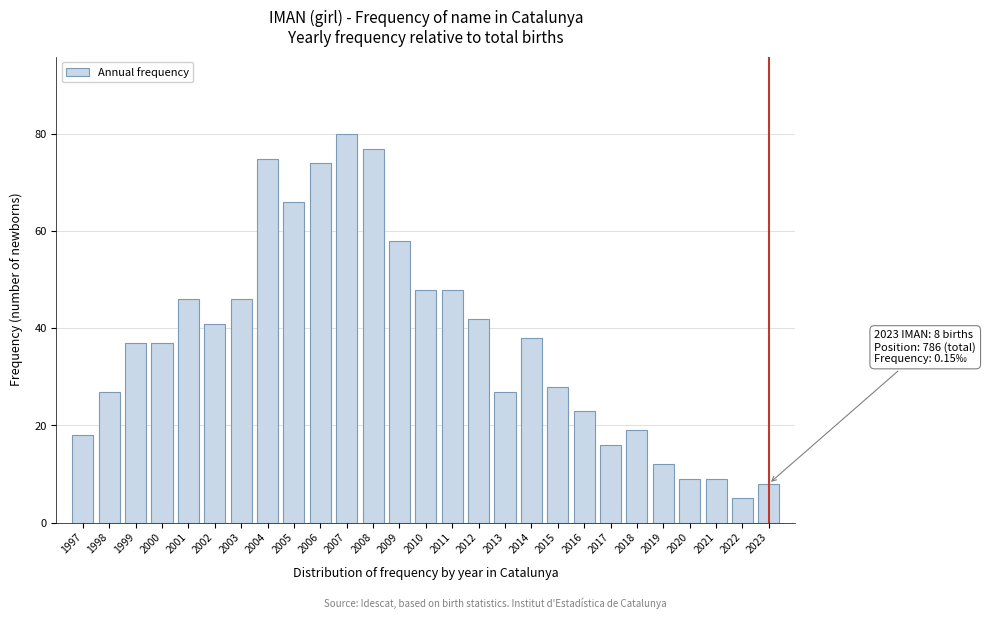

Reading left to right, what are all the values shown in this chart?

18	27	37	37	46	41	46	75	66	74	80	77	58	48	48	42	27	38	28	23	16	19	12	9	9	5	8